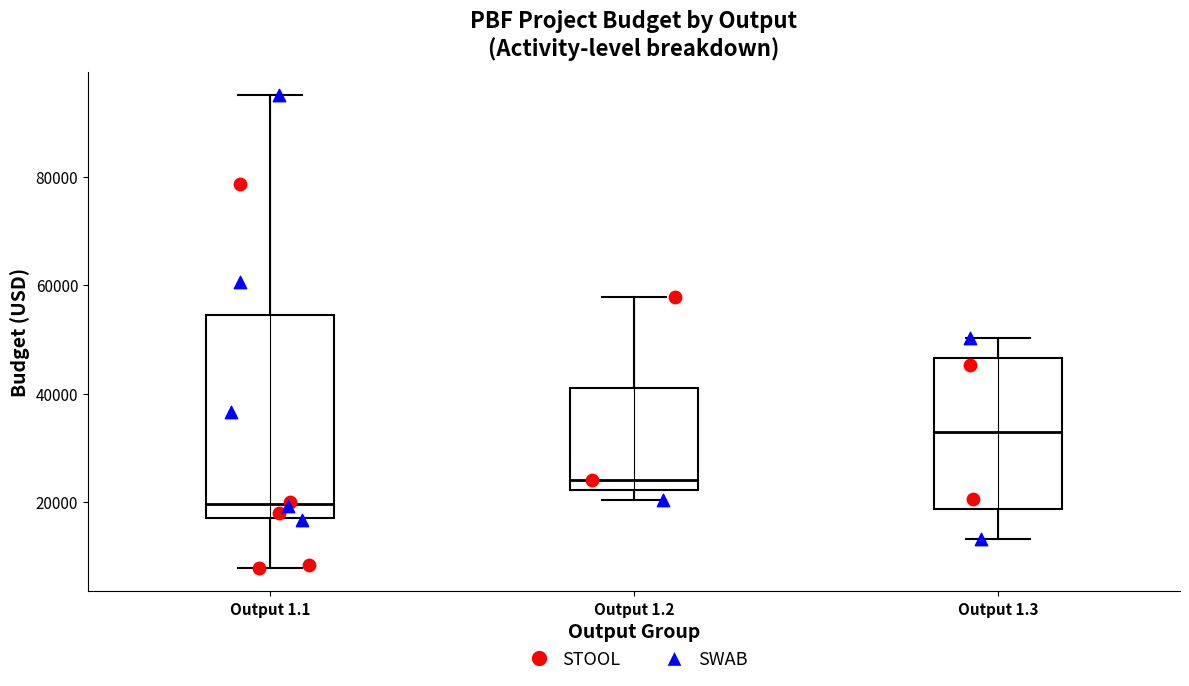

Reading left to right, read every box against the y-axis: the position of its median line, the range the box covers, and the ends of its whiskers. The values are not printed on the chart, so give them approximately, as read against the axis.

Output 1.1: median 20000, box 16000 to 54000, whiskers 8000 to 96000
Output 1.2: median 24000, box 22000 to 40000, whiskers 20000 to 58000
Output 1.3: median 32000, box 18000 to 46000, whiskers 14000 to 50000